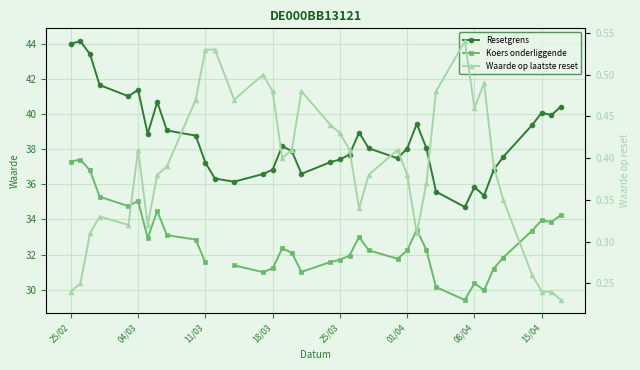

True or false: Koers onderliggende and Resetgrens intersect in this chart.

False